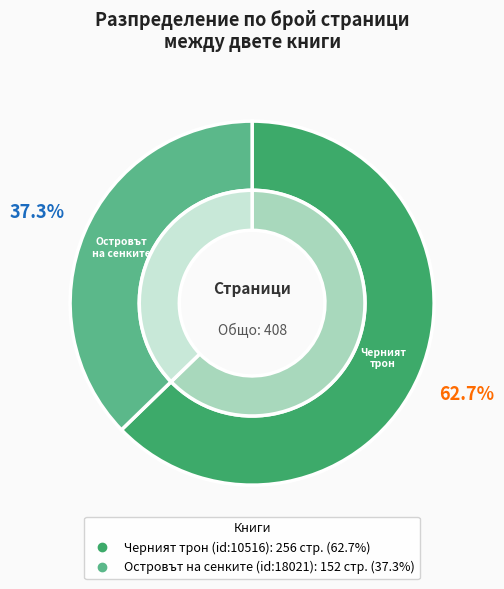

Is it true that Черният трон (id:10516) is 63% of the pie?

True